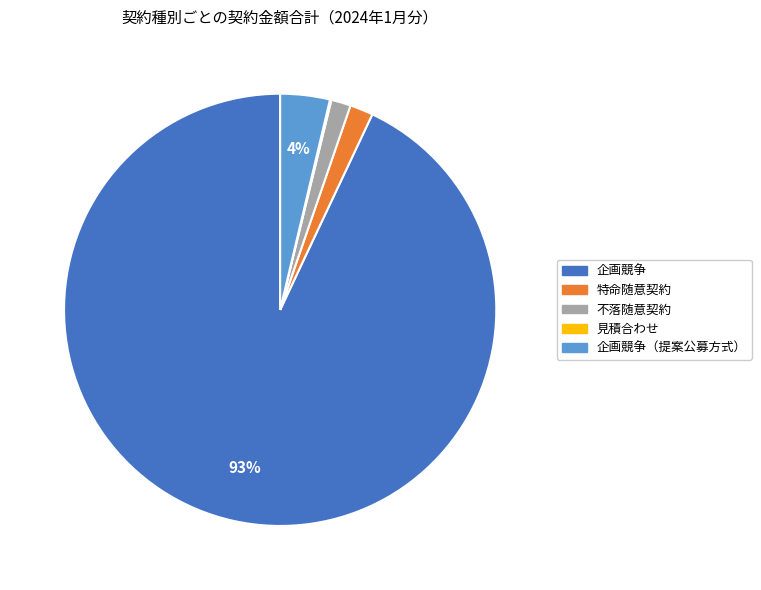

To the nearest percent, what is the difference between the largest and smallest slice percentages?

93%